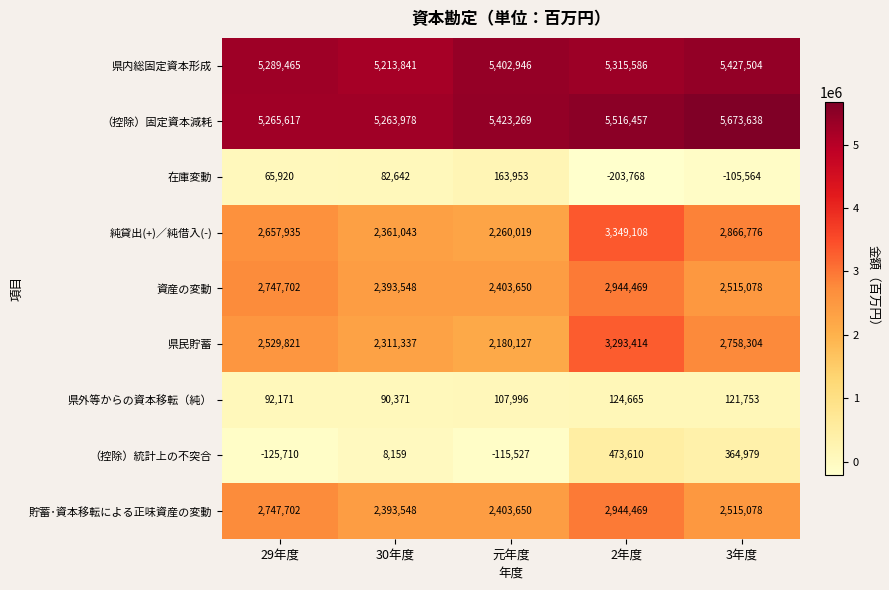

What is the smallest value displayed?

-203768